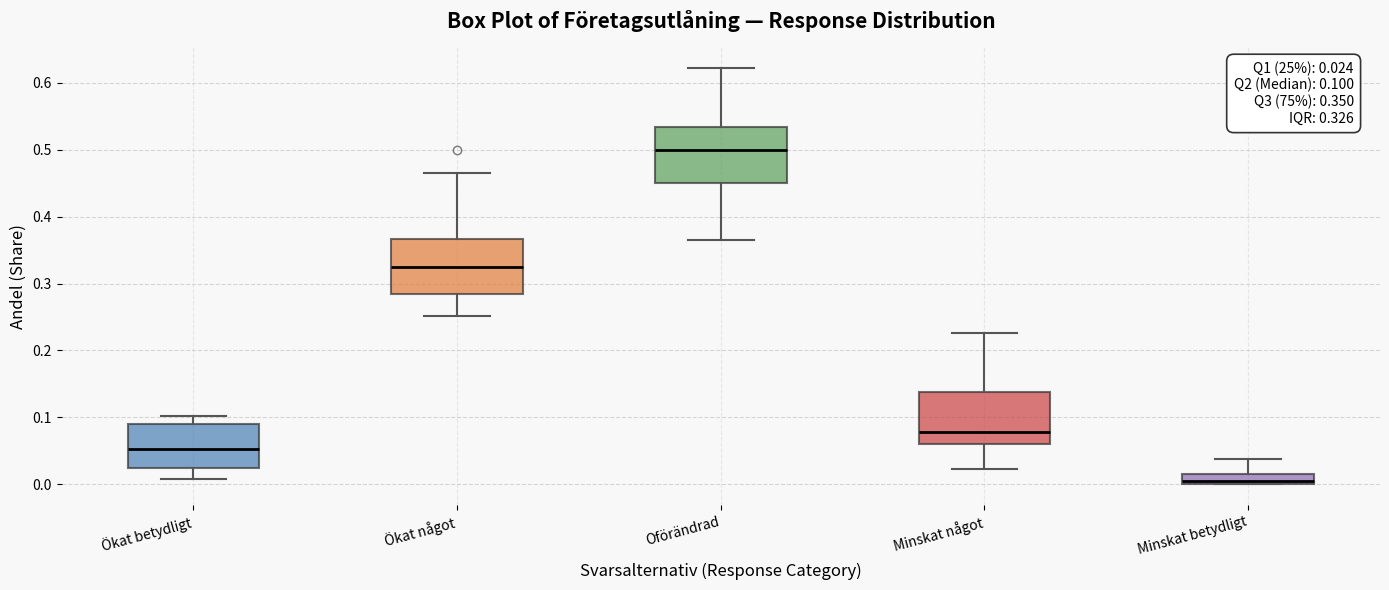

Which box's median line is the lowest?

Minskat betydligt